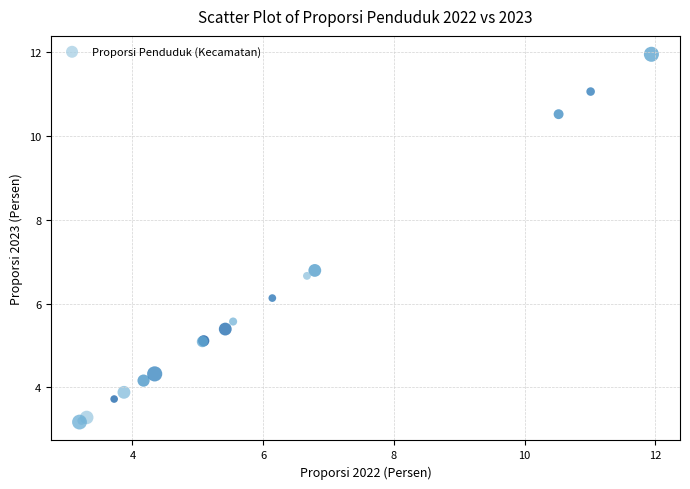

What Y value in the scatter plot is closest to 7?

6.8